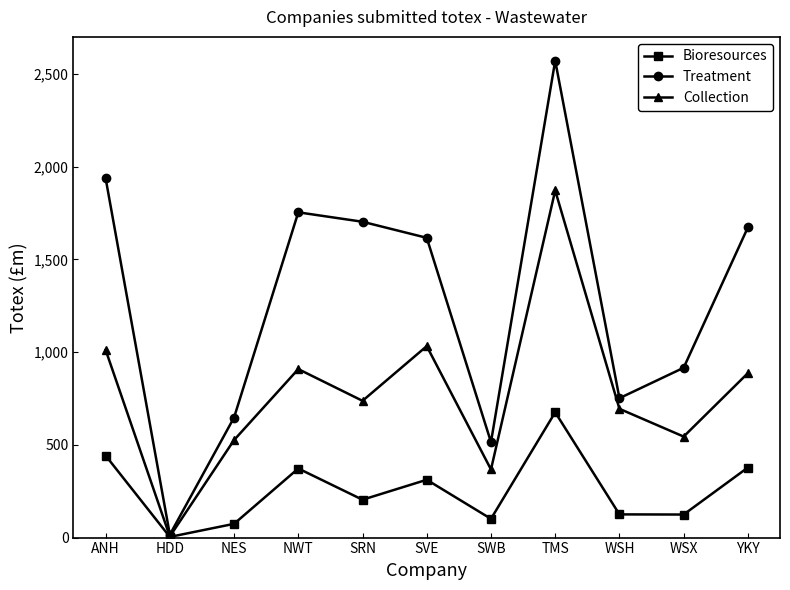

At which label does Treatment first exceed 1616?

ANH